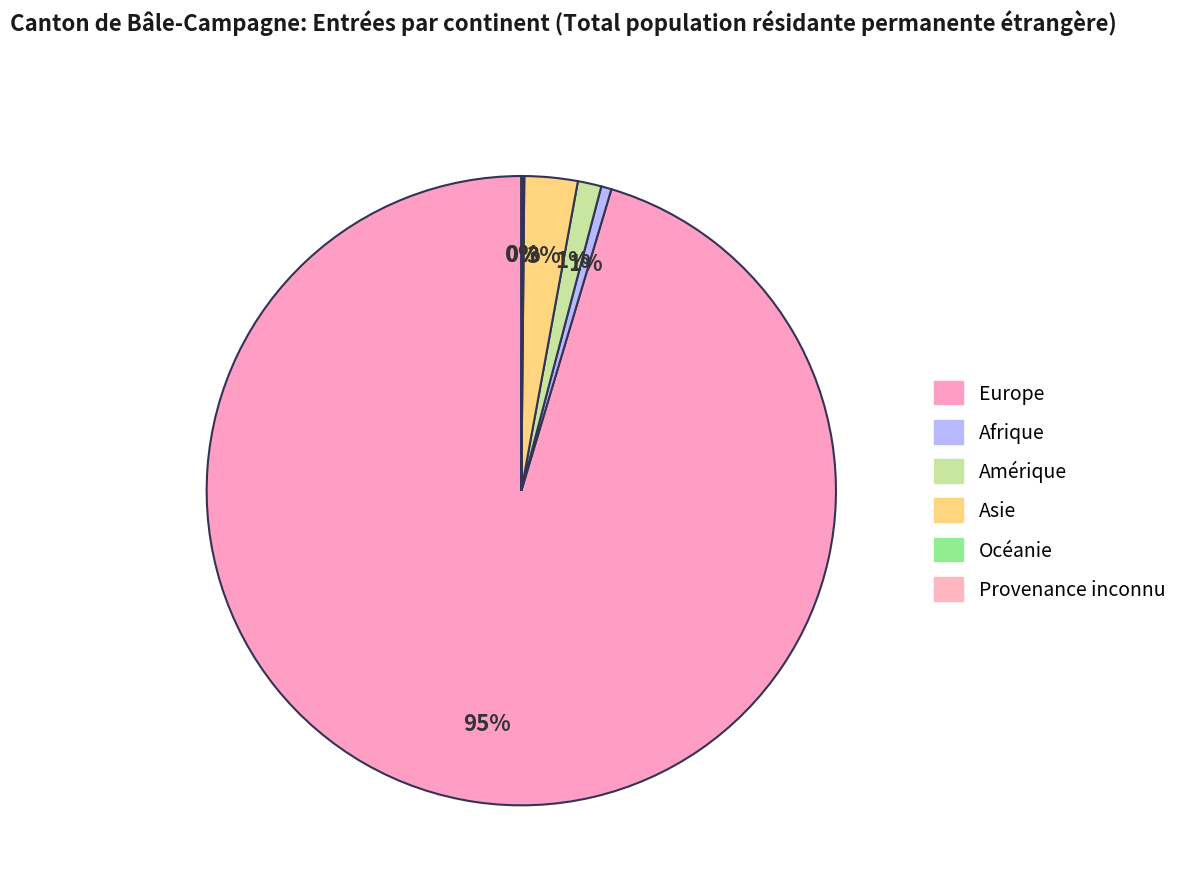

What is the largest slice in the pie chart?

Europe